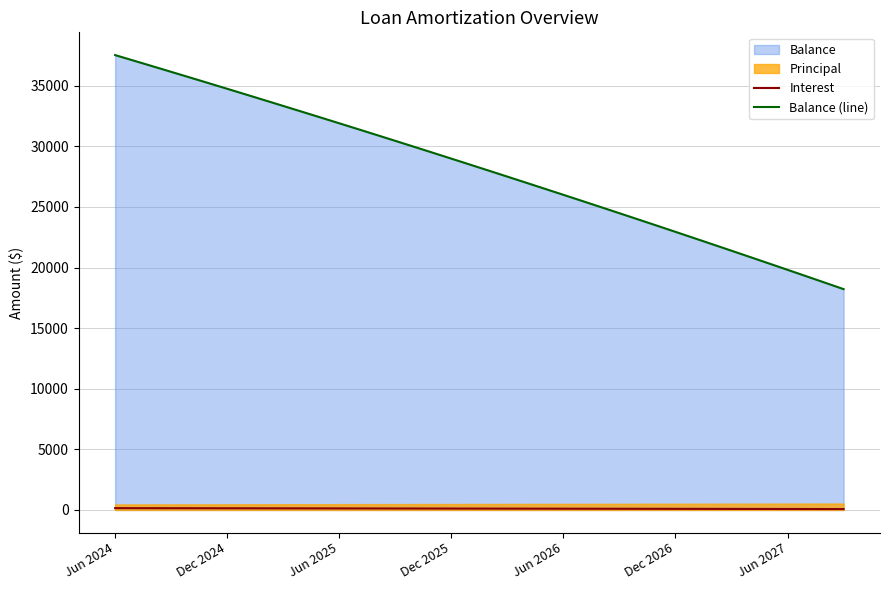

Is it true that Balance (line) equals 40117.5 at 31?

False